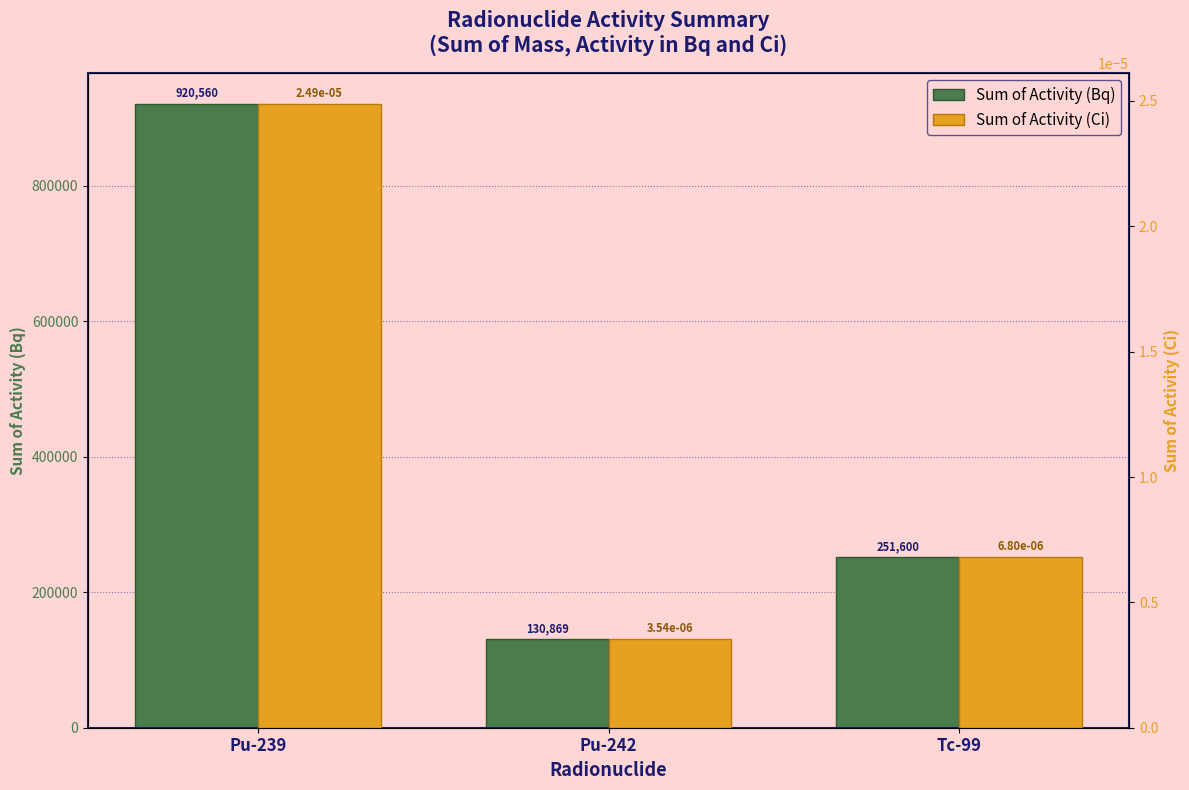

The Sum of Activity (Ci) series shows 0.0 at Pu-239. True or false?

False